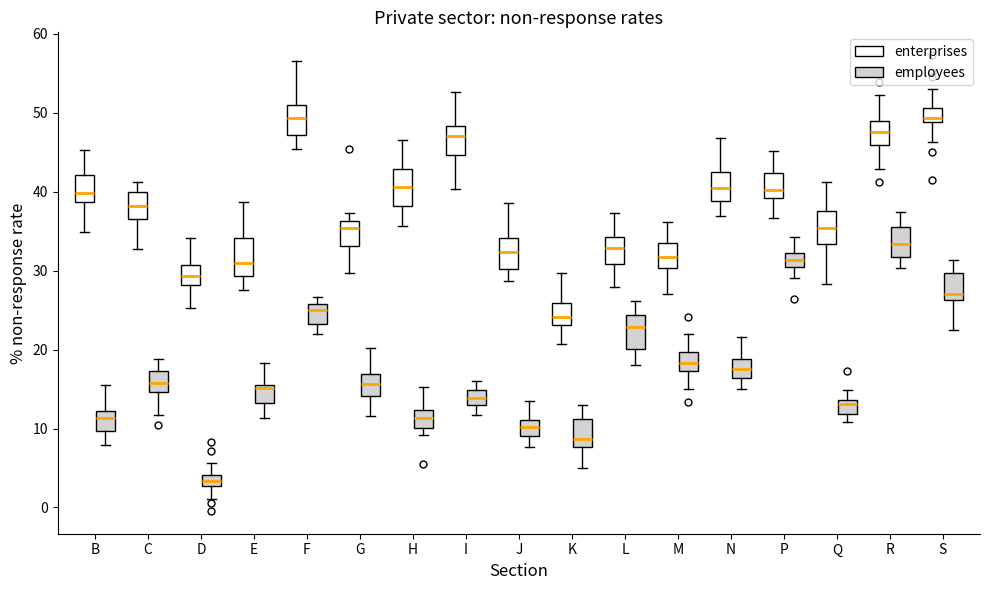

Where is the lower edge of the box for N (enterprises) on the y-axis? The values are not printed on the chart, so give them approximately, as read against the axis.

39